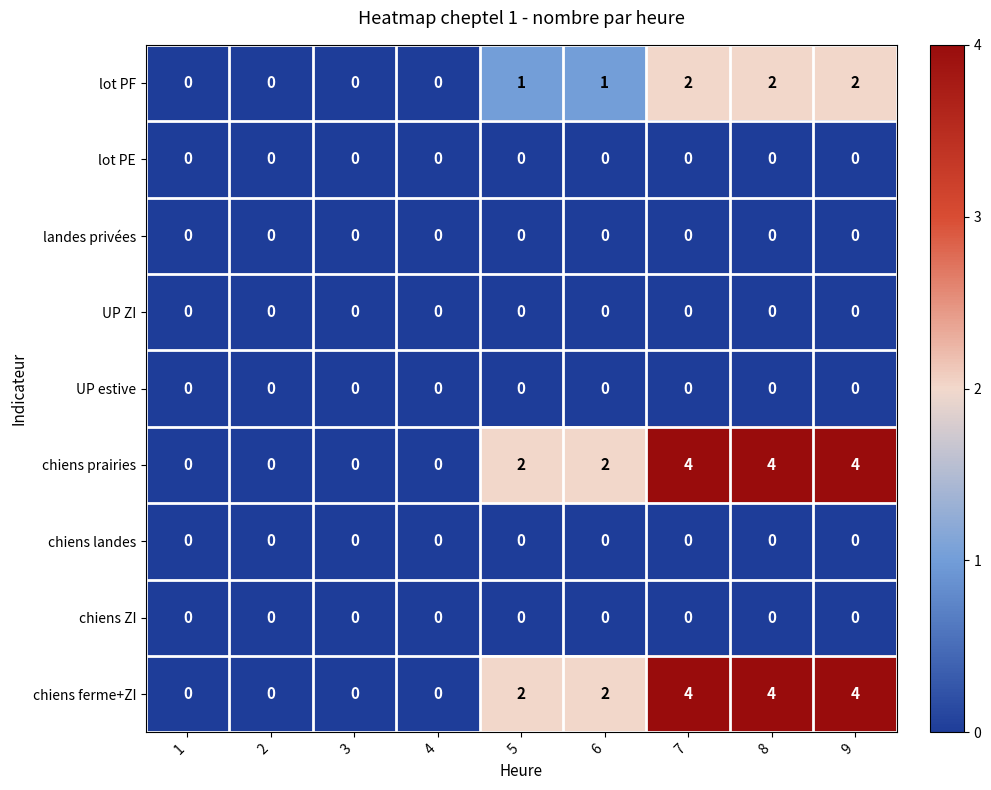

Is it true that chiens ZI equals 0 at 4?

True